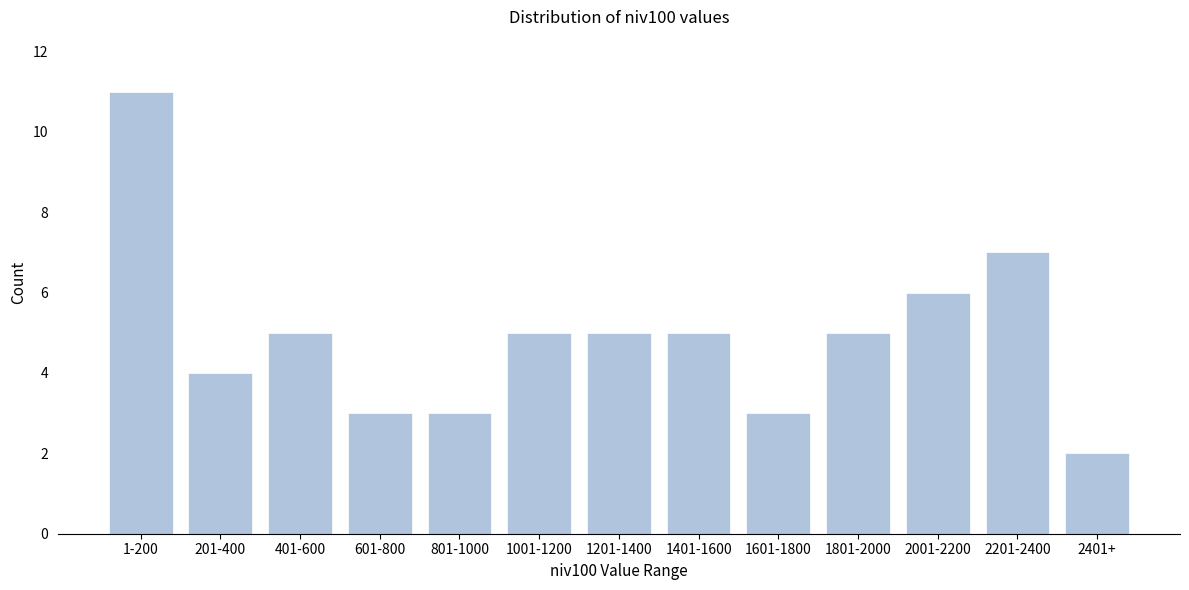

Reading left to right, list all the values displayed in this chart.

1-200=11	201-400=4	401-600=5	601-800=3	801-1000=3	1001-1200=5	1201-1400=5	1401-1600=5	1601-1800=3	1801-2000=5	2001-2200=6	2201-2400=7	2401+=2